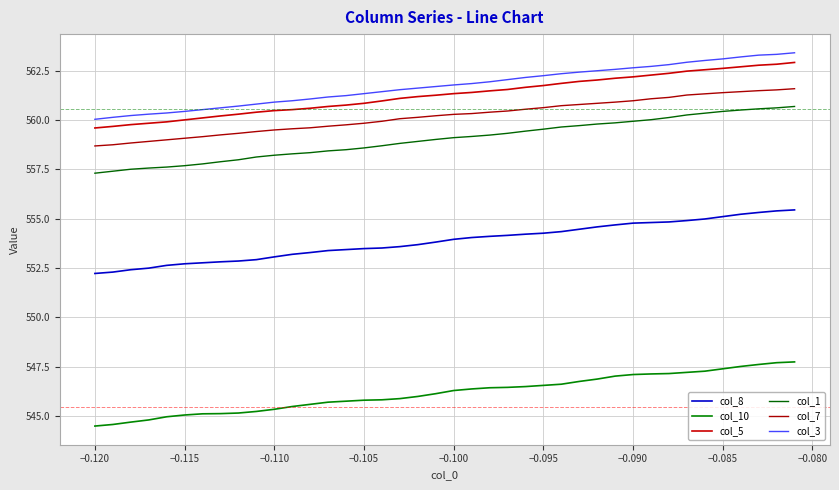

At how many categories does at least one series exceed 552?

40